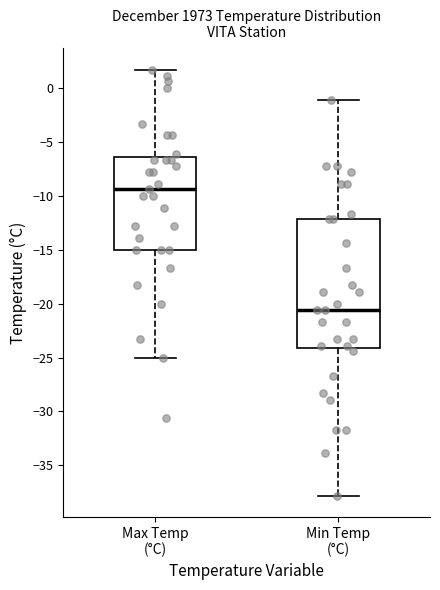

Which box is the tallest, from its lower edge to its upper edge?

Min Temp (°C)